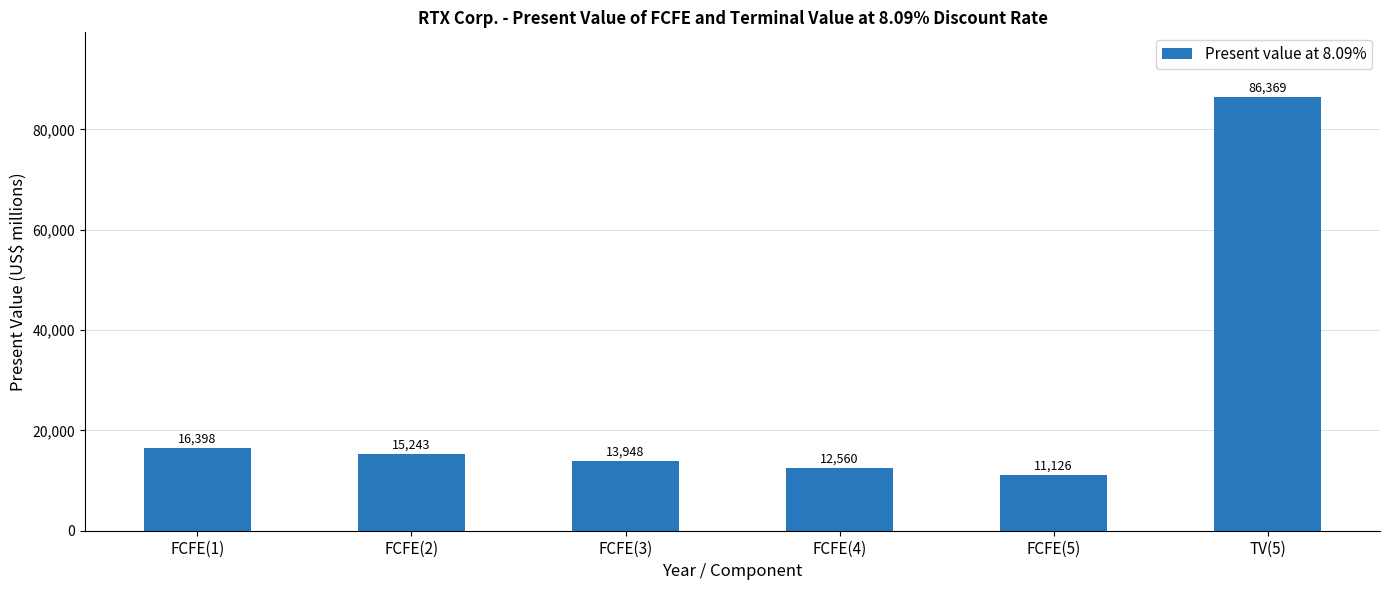

What is the label of the 6th bar from the left?

TV(5)